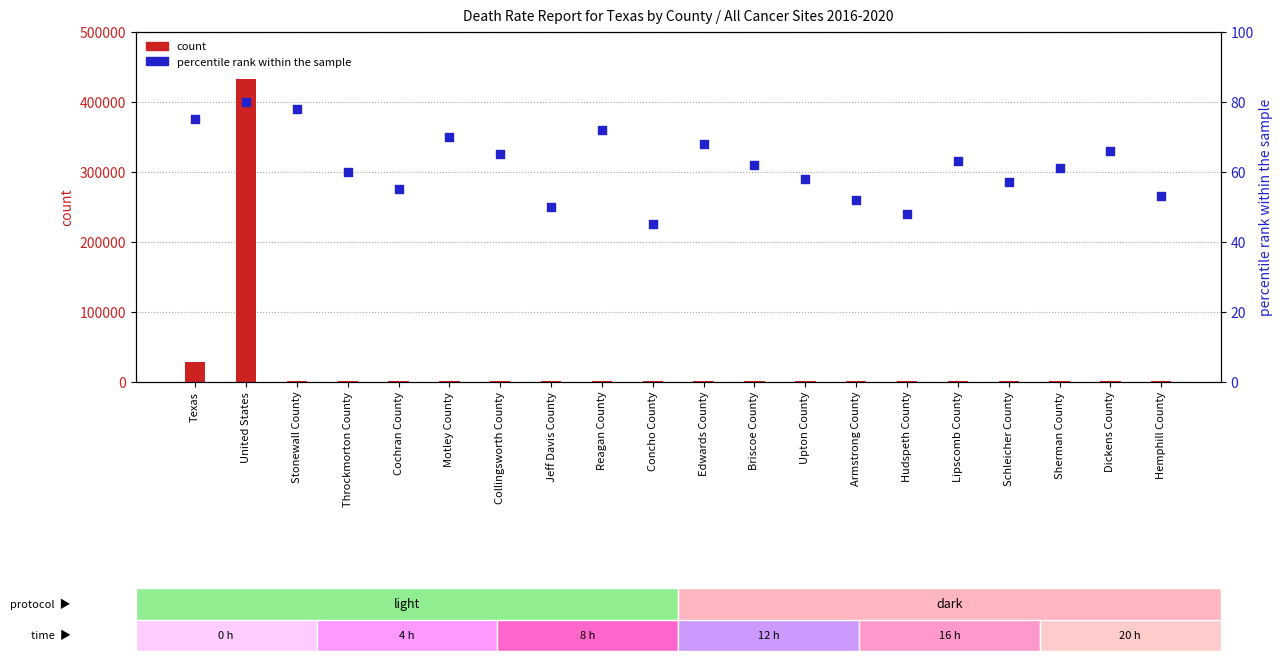

Which series has the largest Y range (max minus min)?

count